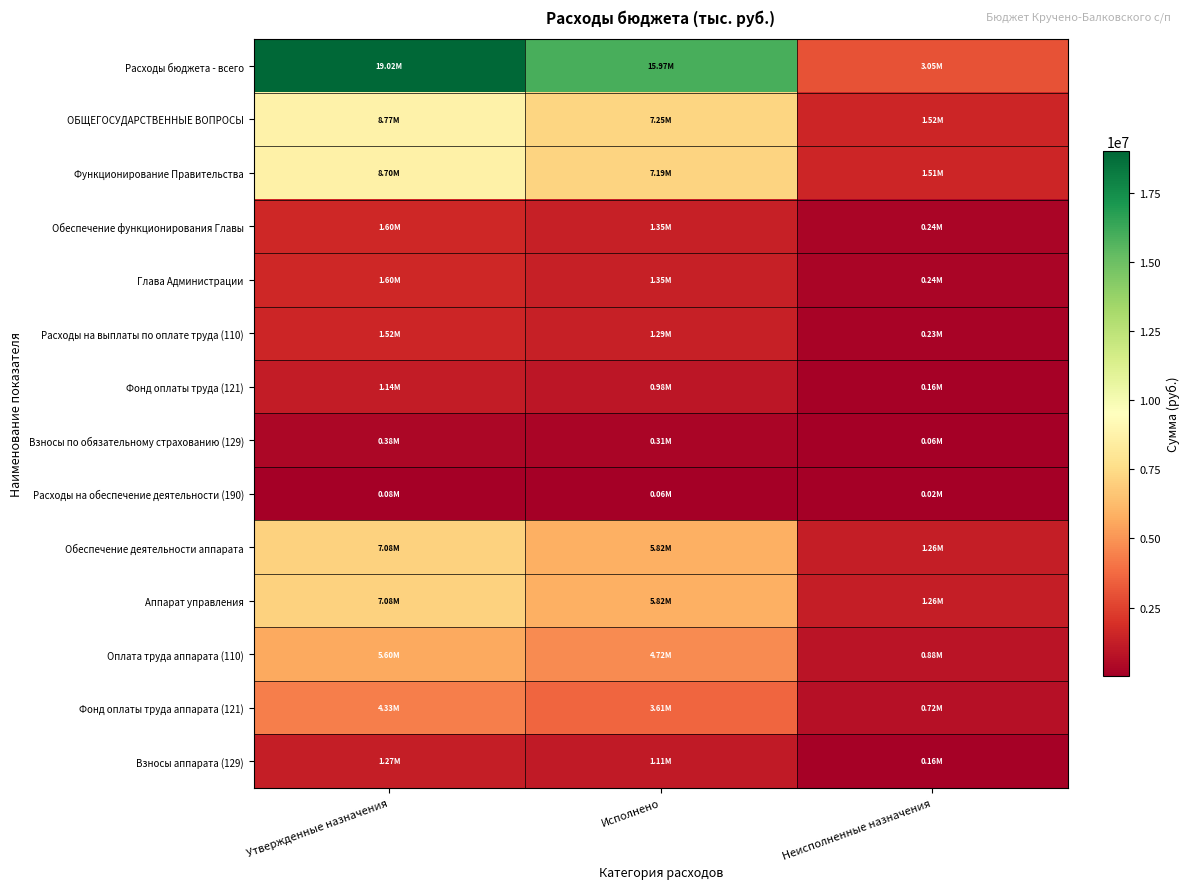

Which series has the largest range (max minus min)?

Расходы бюджета - всего